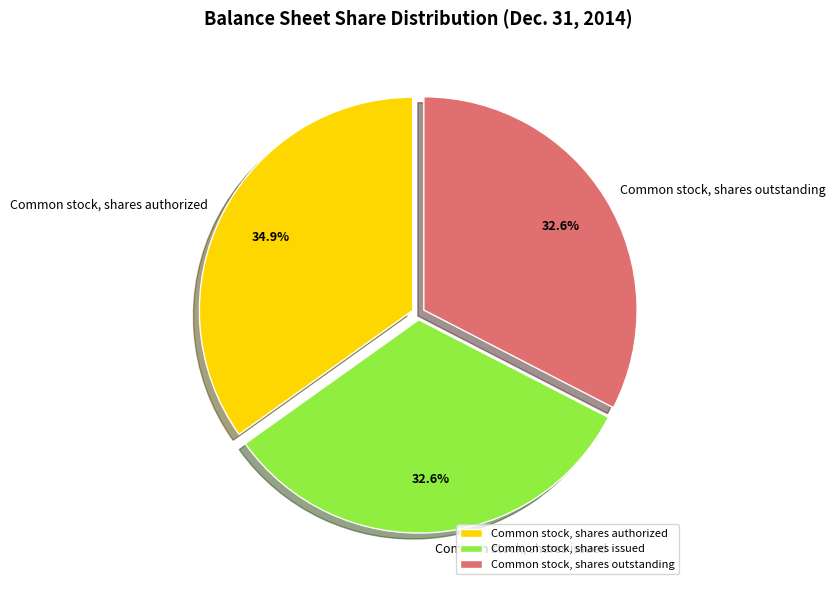

To the nearest percent, what is the difference between the largest and smallest slice percentages?

2%